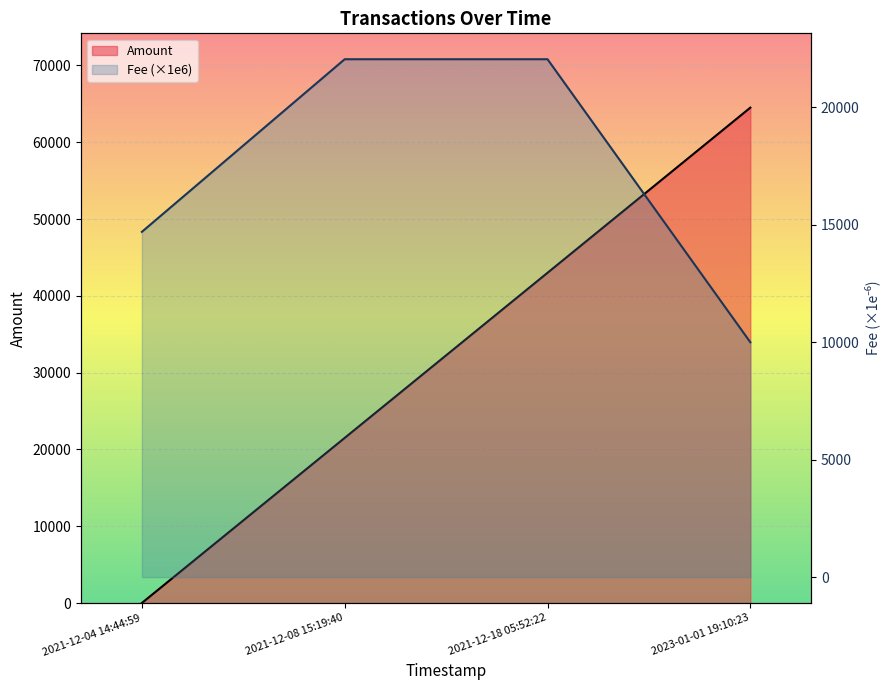

What is the spread (max minus min) of values at 2023-01-01 19:10:23?

54505.0